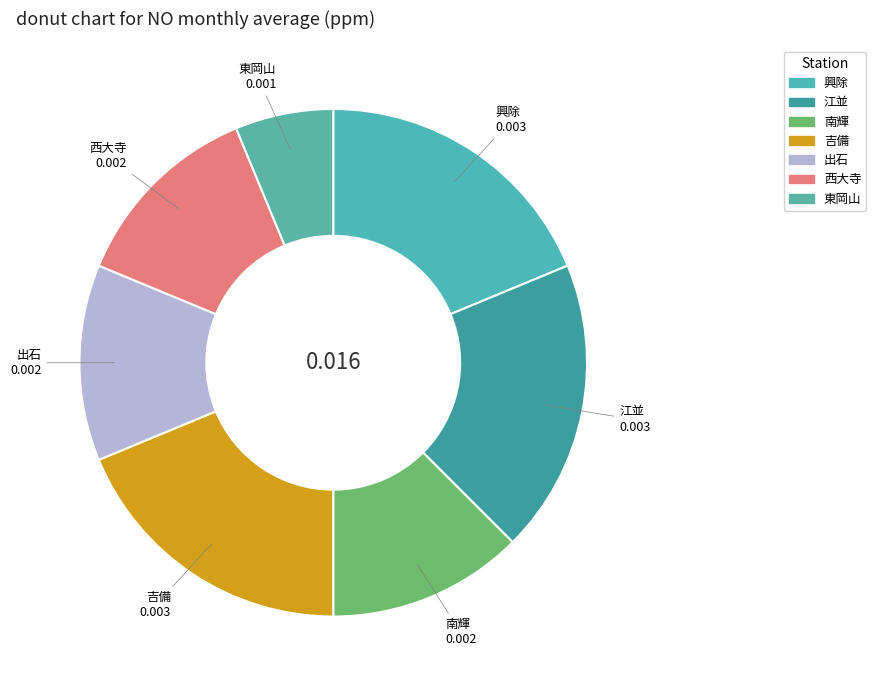

How many segments does this pie chart have?

7